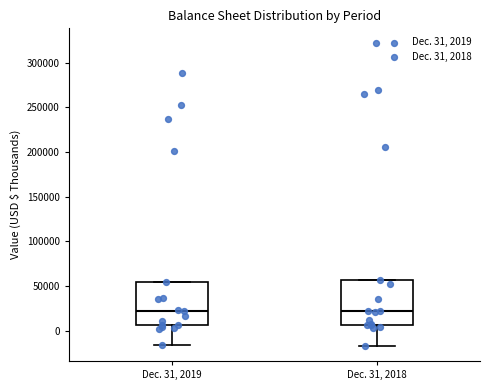

Where is the lower edge of the box for Dec. 31, 2018 on the y-axis? The values are not printed on the chart, so give them approximately, as read against the axis.

5000